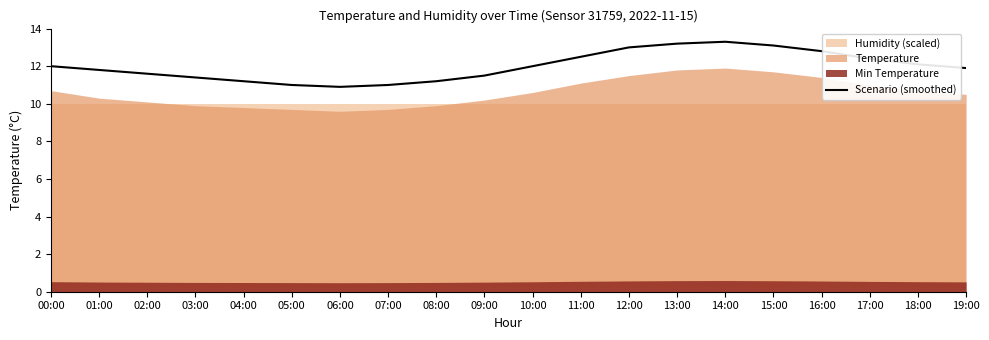

Reading left to right, what are all the values shown in this chart?

00:00=12.0	01:00=11.8	02:00=11.6	03:00=11.4	04:00=11.2	05:00=11.0	06:00=10.9	07:00=11.0	08:00=11.2	09:00=11.5	10:00=12.0	11:00=12.5	12:00=13.0	13:00=13.2	14:00=13.3	15:00=13.1	16:00=12.8	17:00=12.4	18:00=12.1	19:00=11.9